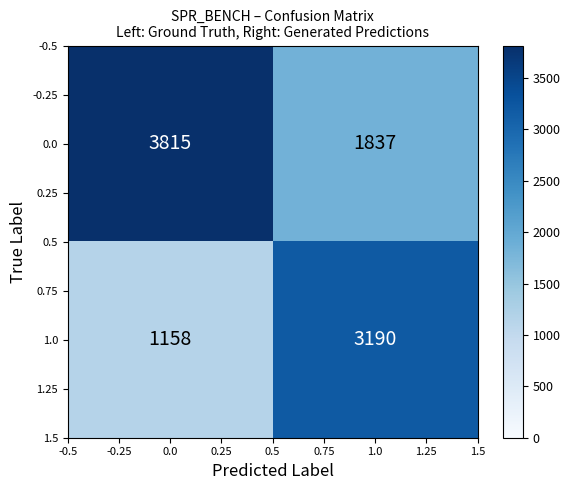

Which series has the widest spread of values?

1.0